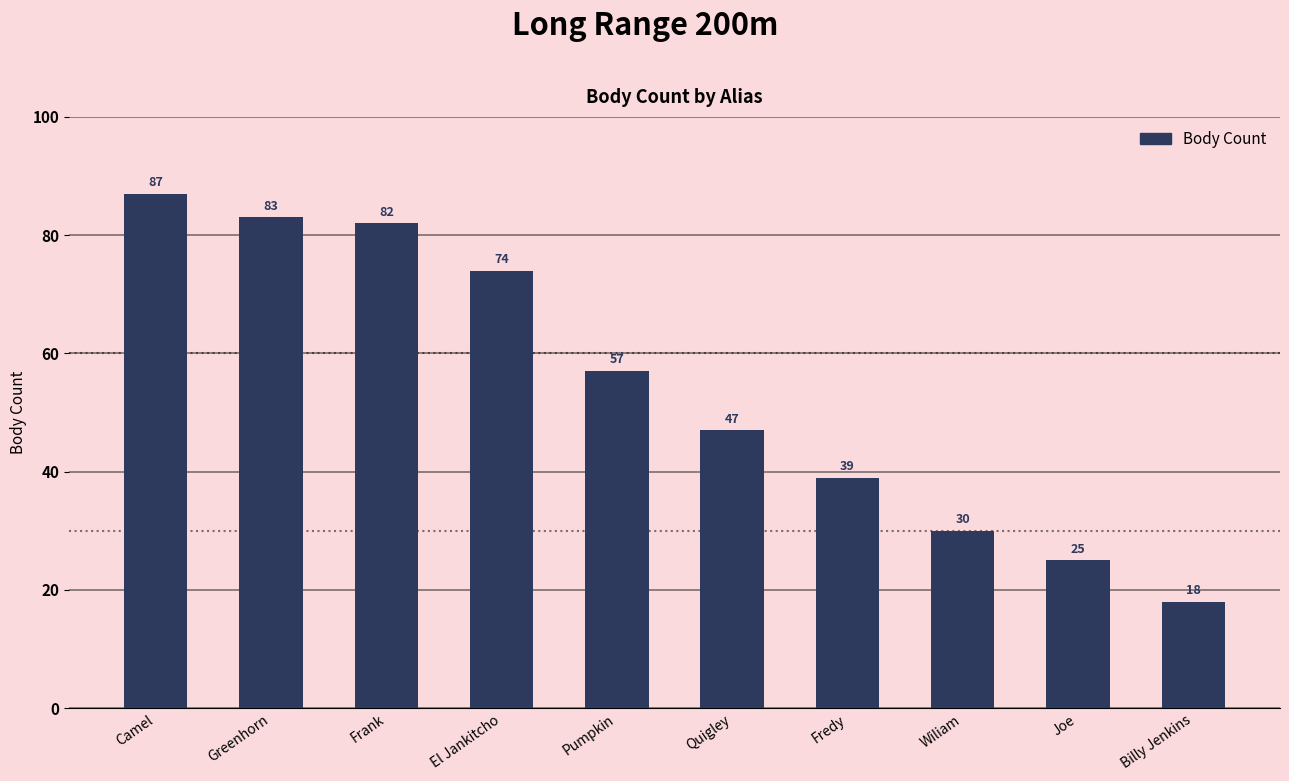

What is the label of the 3rd bar from the right?

Wiliam